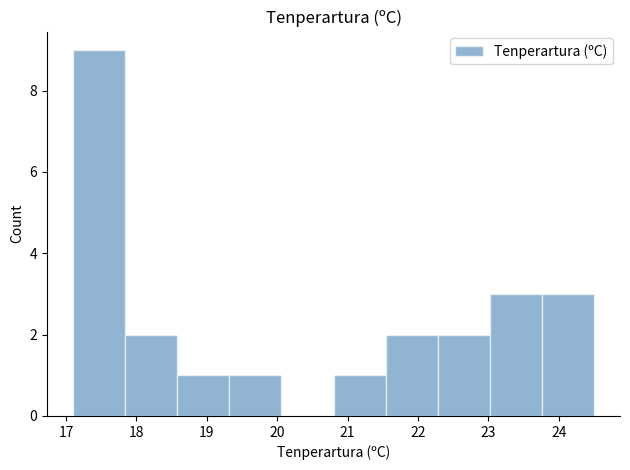

How tall is the bar that spans 20.80 to 21.54 on the x-axis? Neither the bar edges nor the heights are printed on the chart, so give them approximately, as read against the axes.

1